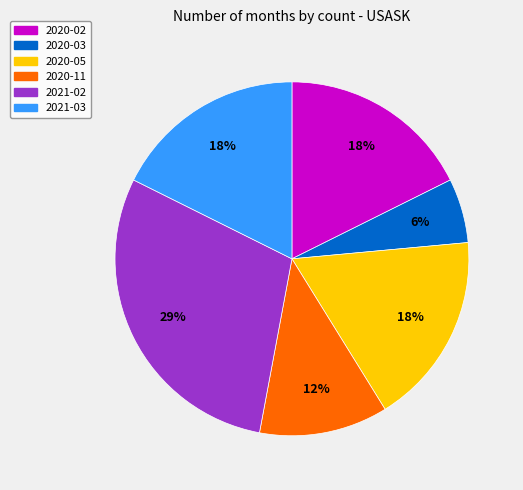

Approximately how many times larger is the value at 2020-02 compared to 2021-02?

0.6